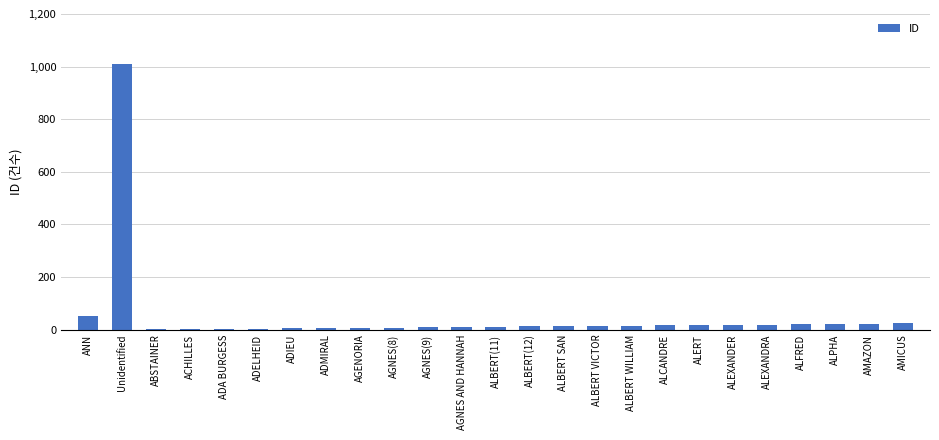

What is the difference between the values at ABSTAINER and ALBERT(12)?

11